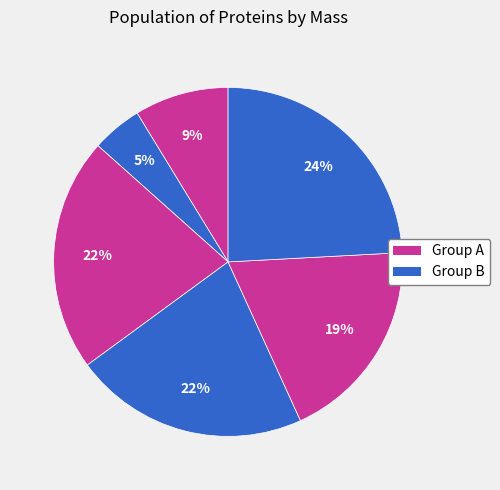

How many slices are in this pie chart?

6